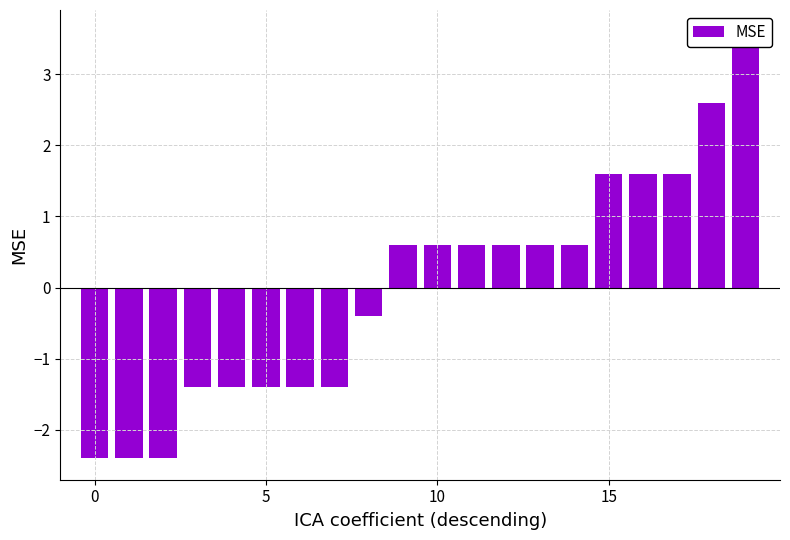

What is the label of the 17th bar from the left?

16